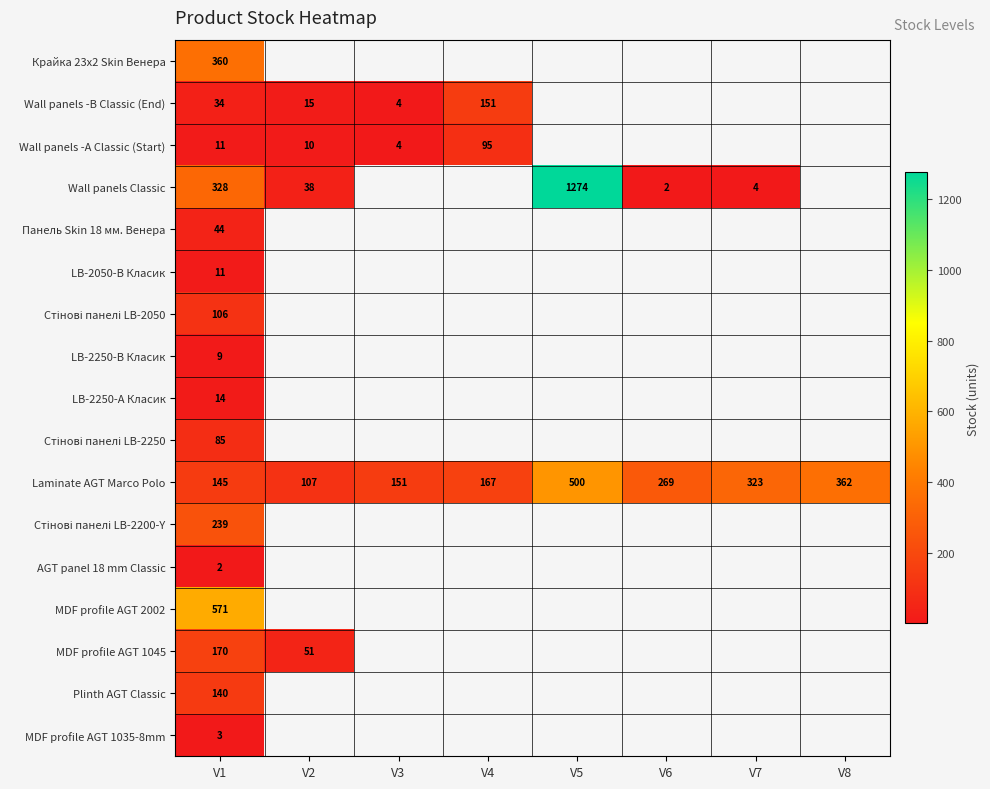

At which category is the sum across all series the highest?

V1